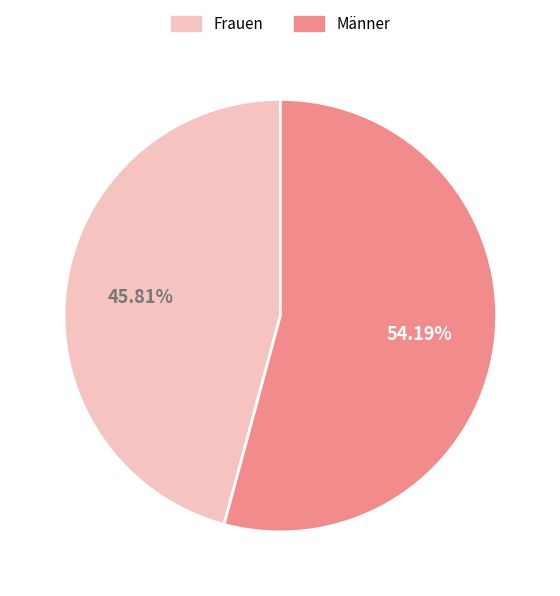

To the nearest percent, what is the difference between the Frauen and Männer slice percentages?

8%